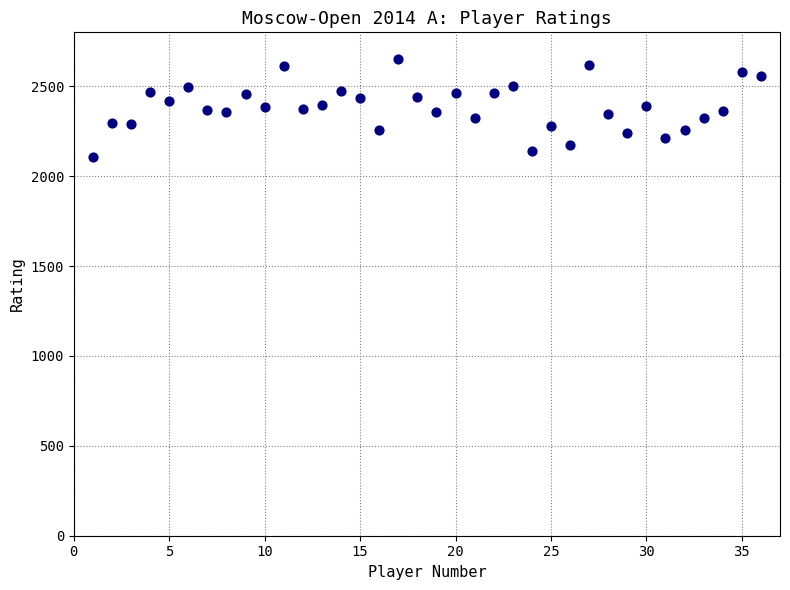

What is the range of Y values (max minus min)?

542